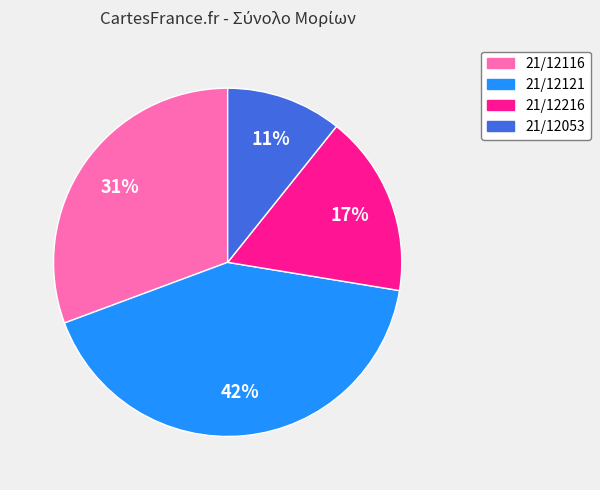

To the nearest percent, what portion does 21/12116 represent?

31%